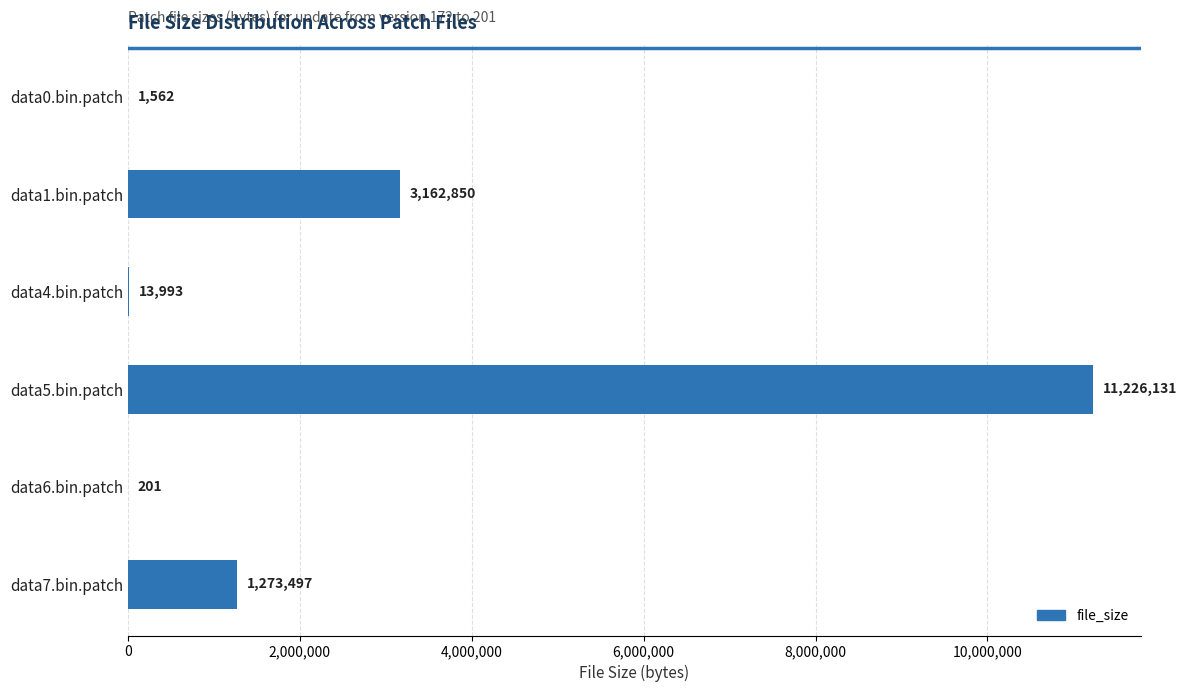

At which category does the chart reach its peak across all series?

data5.bin.patch